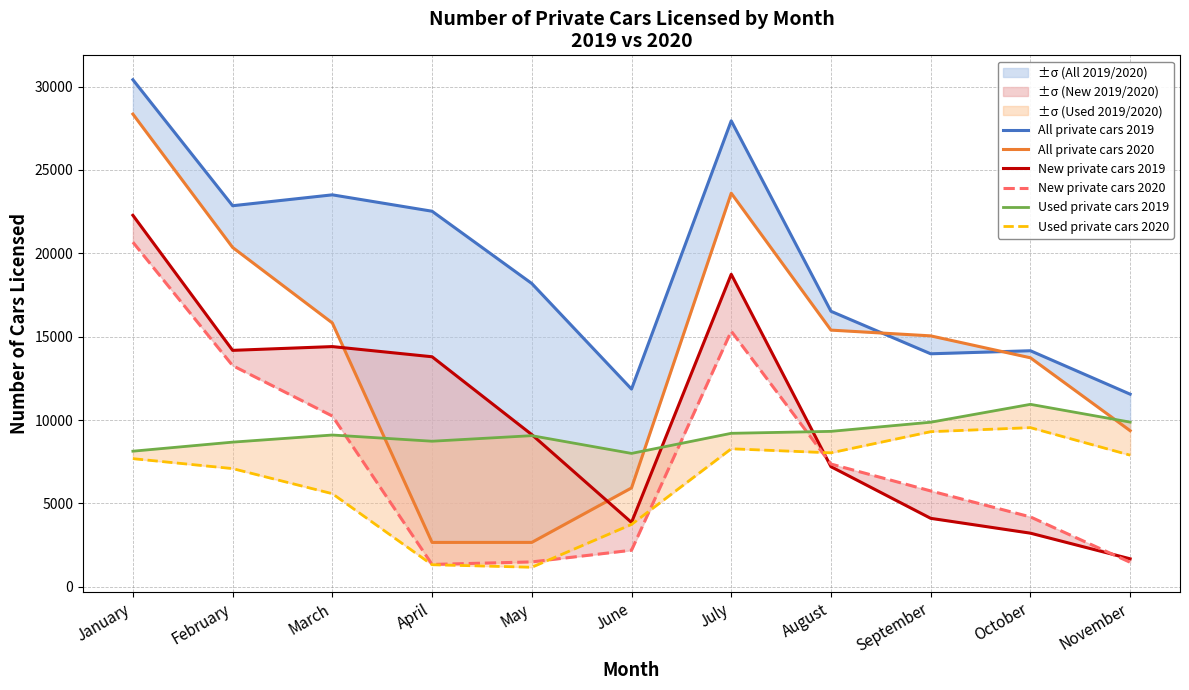

Where is New private cars 2020 nearest to the value 11001?

March